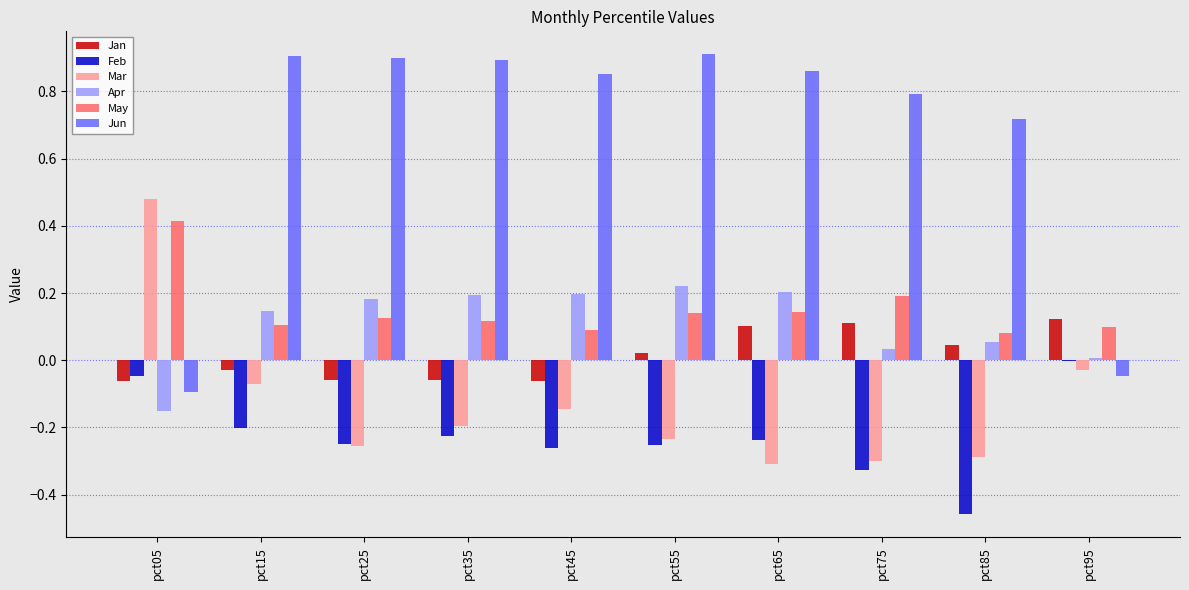

Which series has the largest total across all categories?

Jun